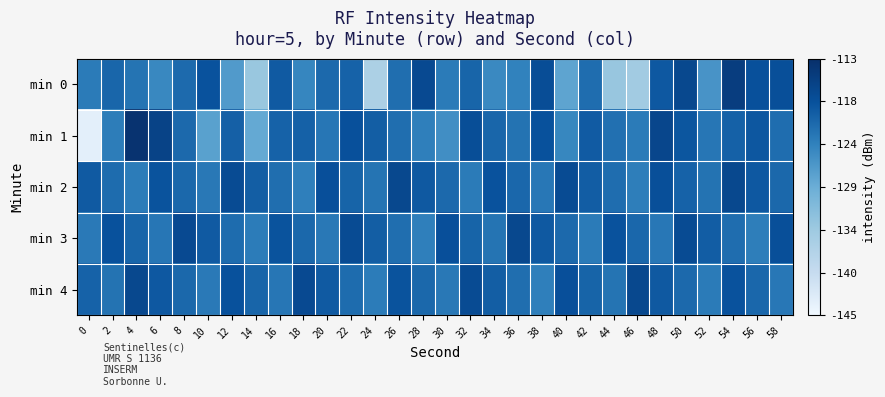

Reading right to left, extract all data points from this chart.

min 0: 58=-118.0	56=-118.3	54=-115.3	52=-125.8	50=-116.9	48=-119.2	46=-135.0	44=-133.6	42=-121.4	40=-127.8	38=-117.8	36=-123.7	34=-124.6	32=-120.5	30=-122.9	28=-117.2	26=-121.5	24=-136.1	22=-120.3	20=-121.1	18=-124.2	16=-119.5	14=-133.8	12=-126.6	10=-118.5	8=-121.1	6=-124.4	4=-122.1	2=-120.7	0=-122.9
min 1: 58=-121.5	56=-119.1	54=-120.2	52=-122.4	50=-118.9	48=-116.7	46=-123.0	44=-121.8	42=-119.6	40=-124.3	38=-118.5	36=-122.1	34=-120.7	32=-117.9	30=-125.2	28=-123.4	26=-121.6	24=-119.8	22=-118.3	20=-122.5	18=-120.1	16=-120.3	14=-128.4	12=-120.1	10=-127.4	8=-121.1	6=-116.2	4=-113.6	2=-123.2	0=-143.3
min 2: 58=-121.0	56=-119.2	54=-116.9	52=-122.1	50=-120.3	48=-118.1	46=-123.3	44=-121.5	42=-119.7	40=-117.4	38=-122.6	36=-120.8	34=-118.6	32=-122.9	30=-121.1	28=-119.3	26=-117.0	24=-122.2	22=-120.4	20=-118.2	18=-123.4	16=-121.6	14=-119.8	12=-117.5	10=-122.7	8=-120.9	6=-118.7	4=-123.1	2=-121.3	0=-119.5
min 3: 58=-118.1	56=-123.3	54=-121.5	52=-119.7	50=-117.4	48=-122.6	46=-120.8	44=-118.6	42=-122.9	40=-121.1	38=-119.3	36=-117.0	34=-122.2	32=-120.4	30=-118.2	28=-123.4	26=-121.6	24=-119.8	22=-117.5	20=-122.7	18=-120.9	16=-118.7	14=-123.1	12=-121.3	10=-119.5	8=-117.2	6=-122.4	4=-120.6	2=-118.4	0=-122.8
min 4: 58=-122.6	56=-120.8	54=-118.6	52=-122.9	50=-121.1	48=-119.3	46=-117.0	44=-122.2	42=-120.4	40=-118.2	38=-123.4	36=-121.6	34=-119.8	32=-117.5	30=-122.7	28=-120.9	26=-118.7	24=-123.1	22=-121.3	20=-119.5	18=-117.2	16=-122.4	14=-120.6	12=-118.4	10=-122.8	8=-121.0	6=-119.2	4=-116.9	2=-122.1	0=-120.3